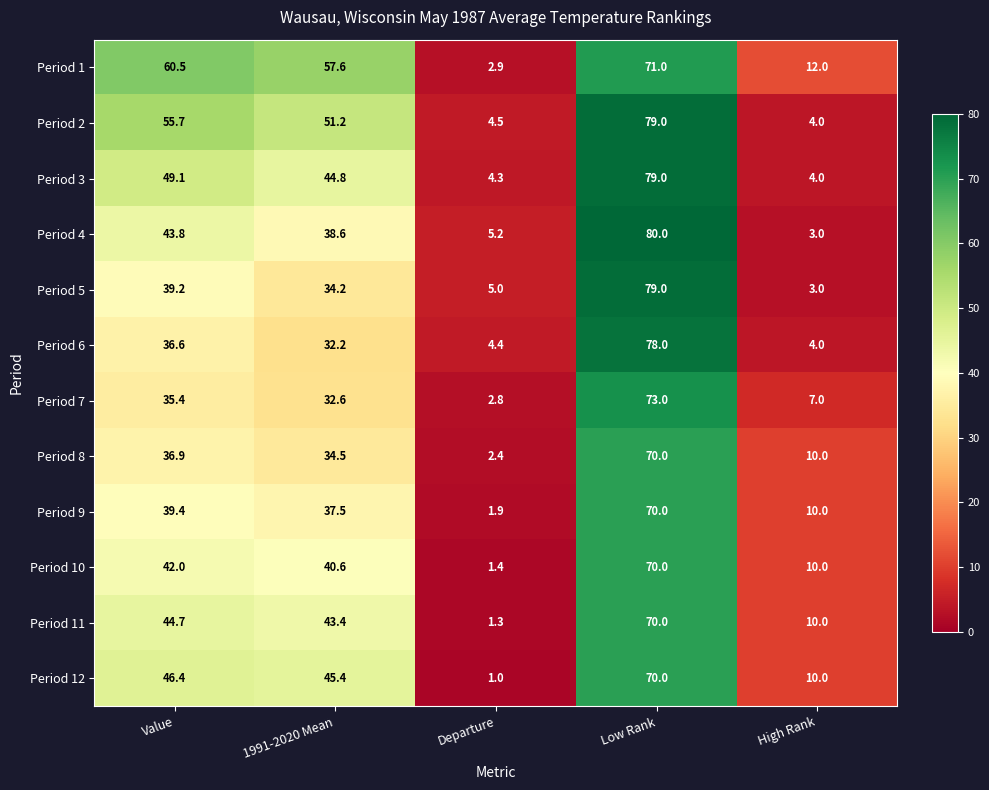

At which category does the chart reach its minimum across all series?

Departure